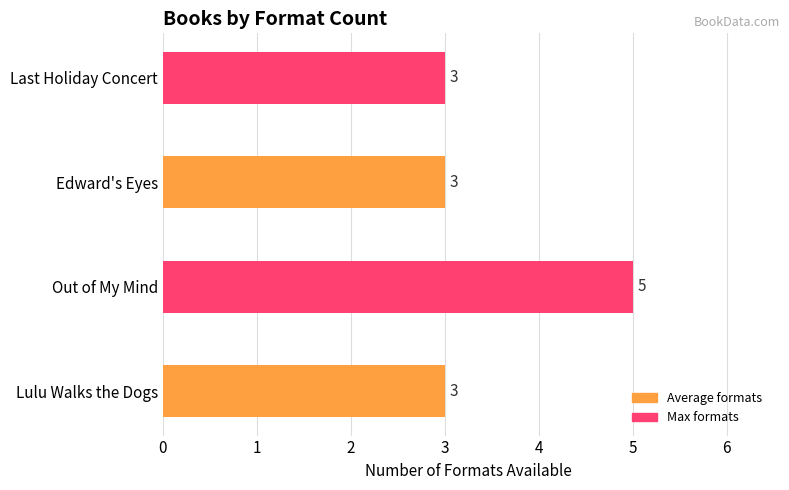

What is the difference between the maximum and minimum values?

2